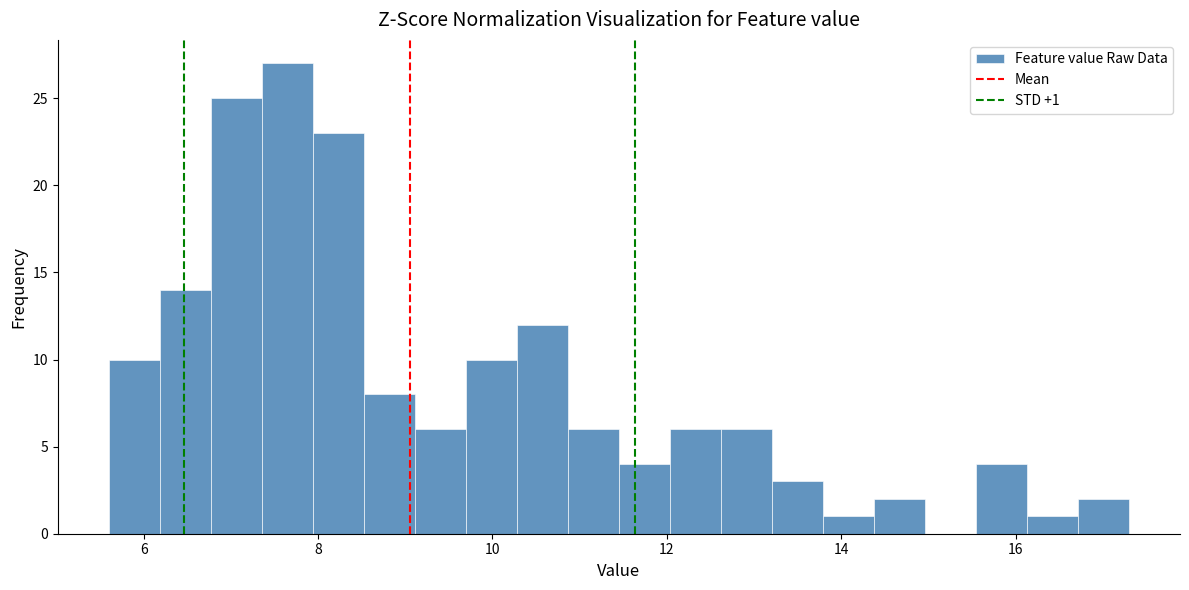

Read against the x-axis, roughly where is the centre of the tallest bar?

7.6